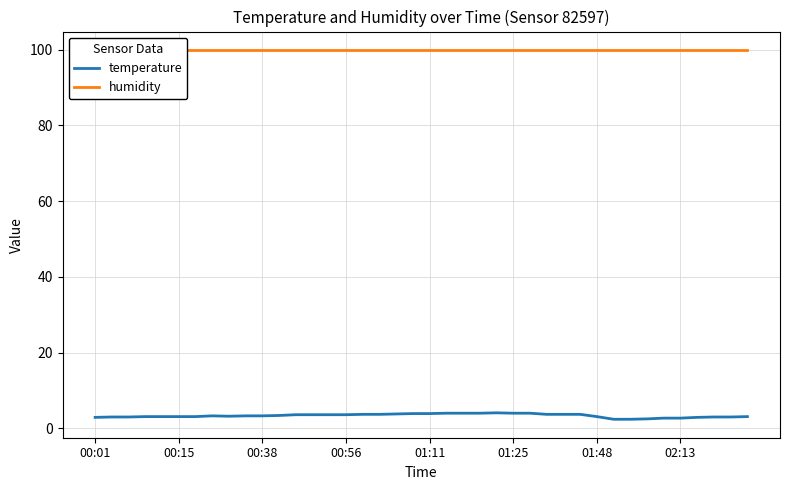

Which series has the largest total across all categories?

humidity